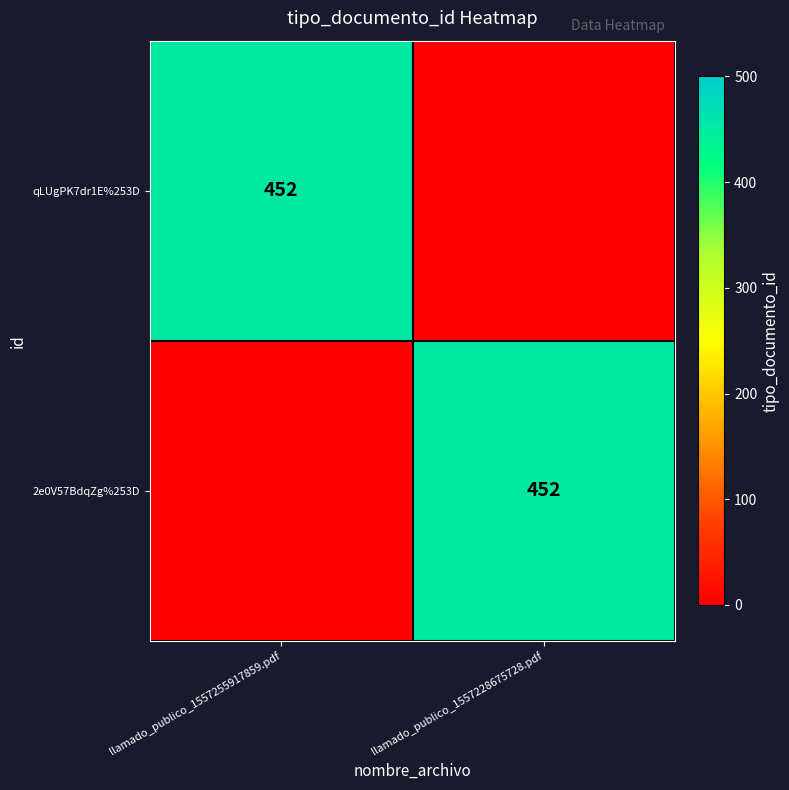

True or false: qLUgPK7dr1E%253D has a value of 261 at llamado_publico_1557255917859.pdf.

False